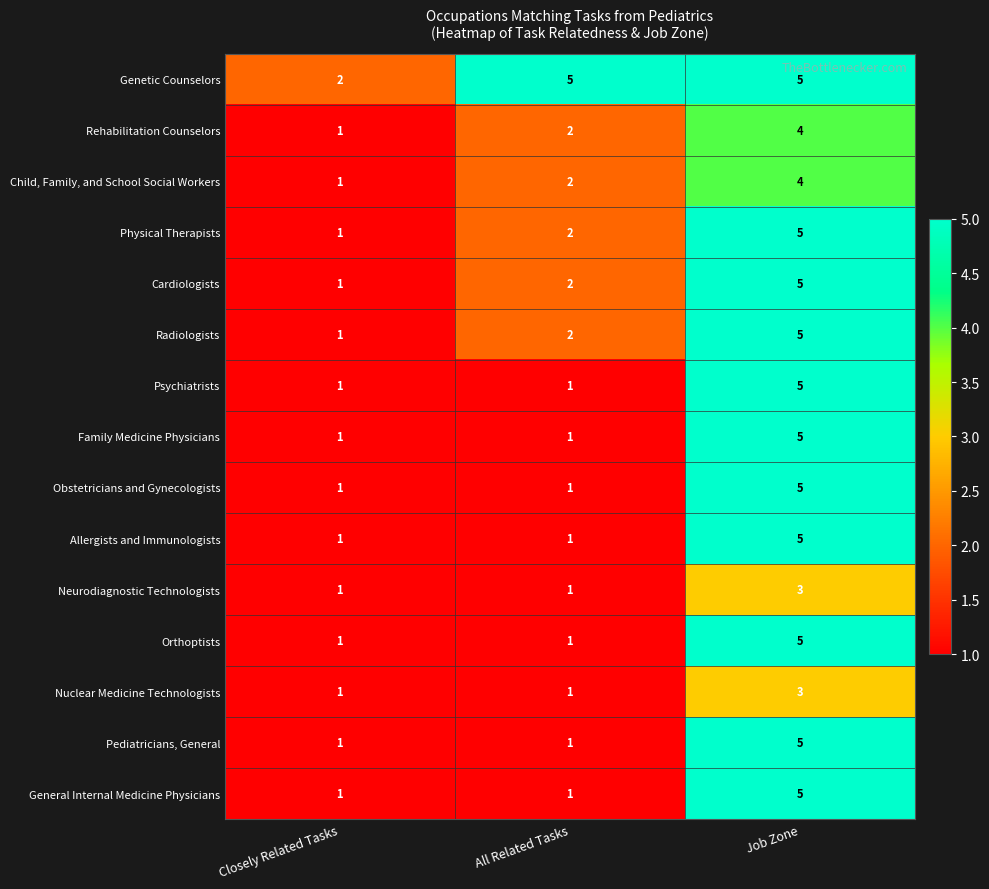

How many series are shown in this chart?

15